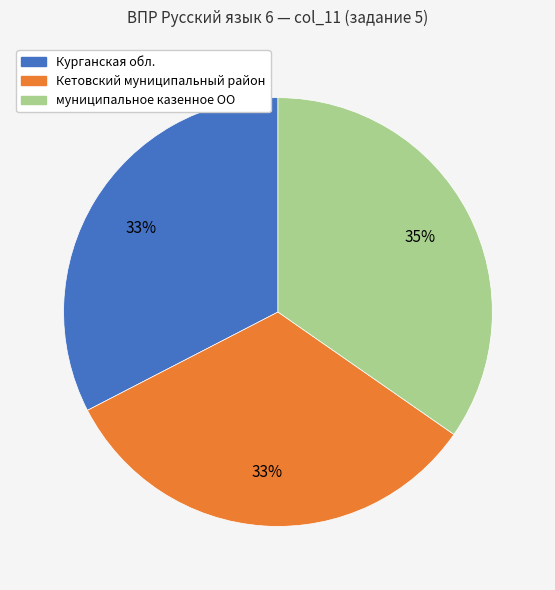

How many segments does this pie chart have?

3